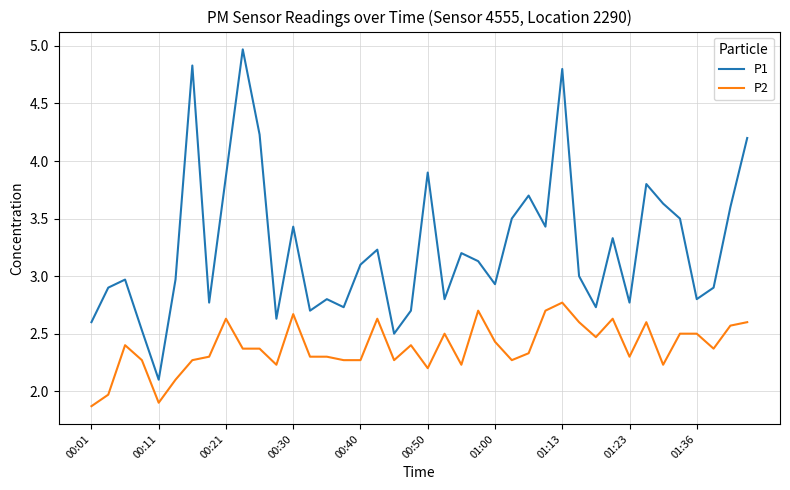

At how many categories does at least one series exceed 2?

40